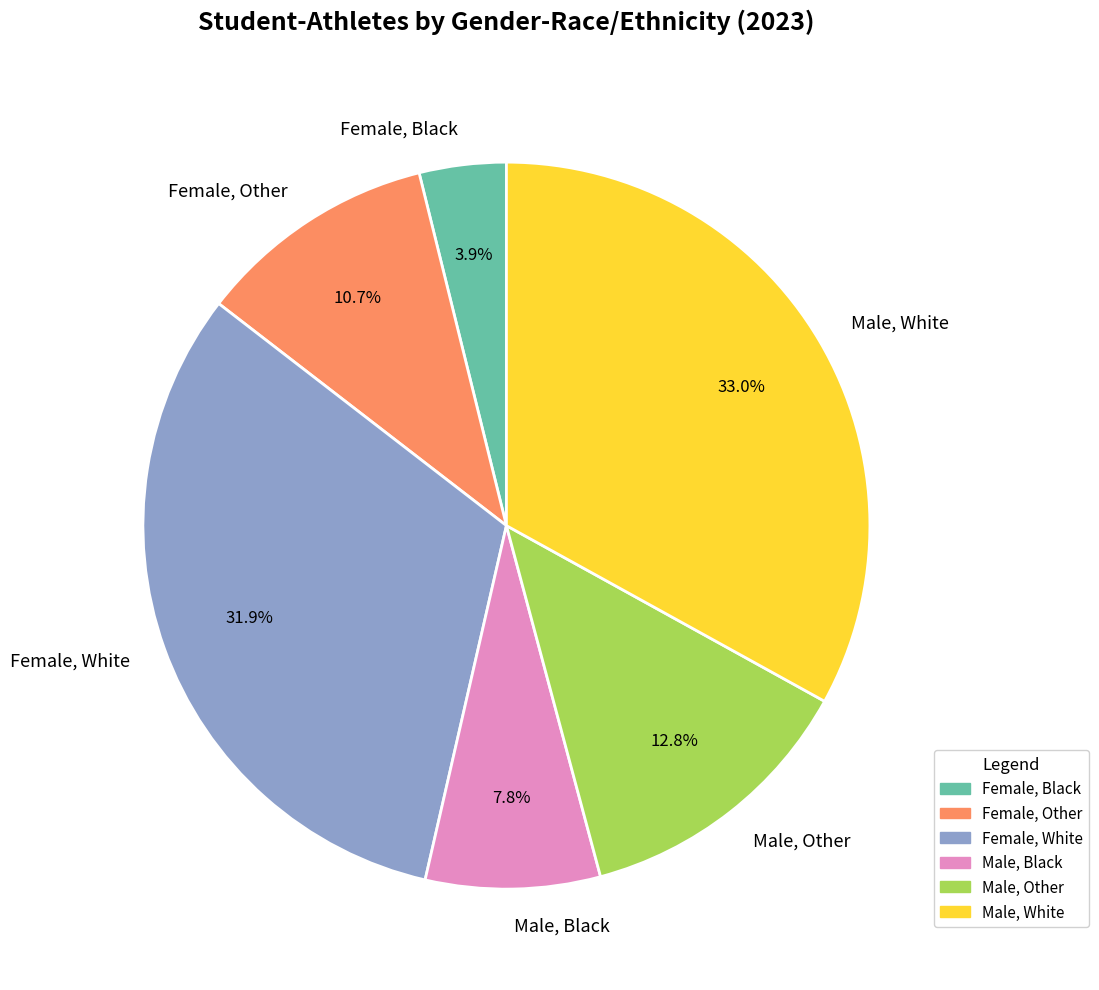

True or false: Male, Black accounts for 1% of the total.

False